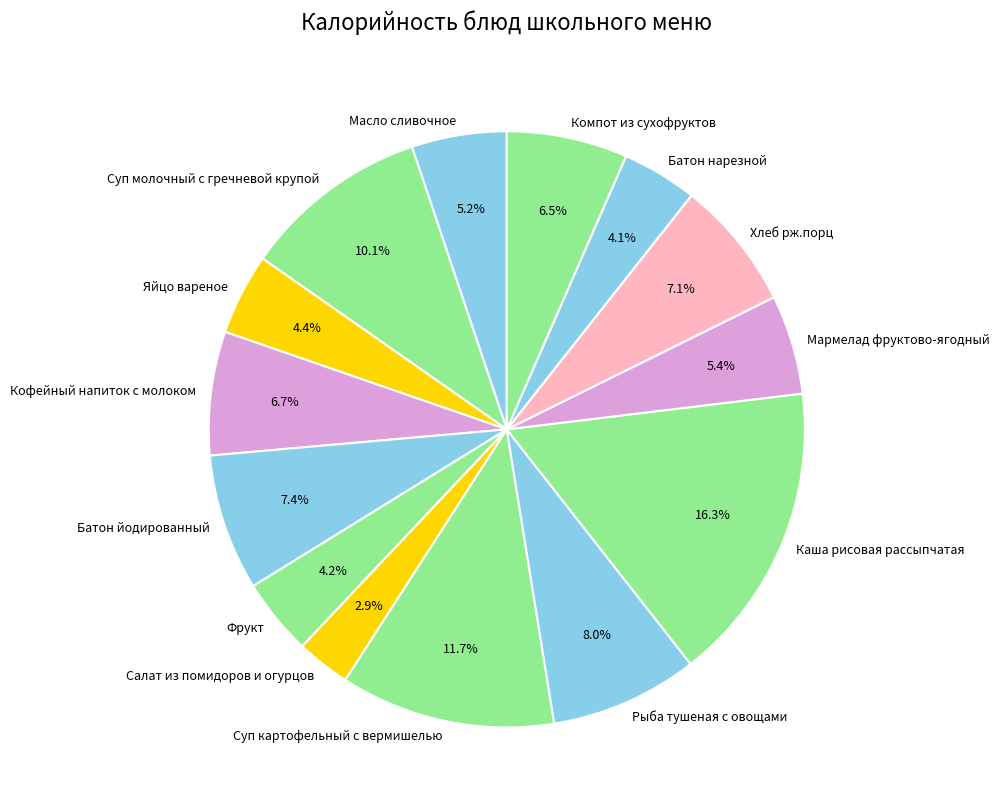

To the nearest percent, what is the average slice percentage?

7%